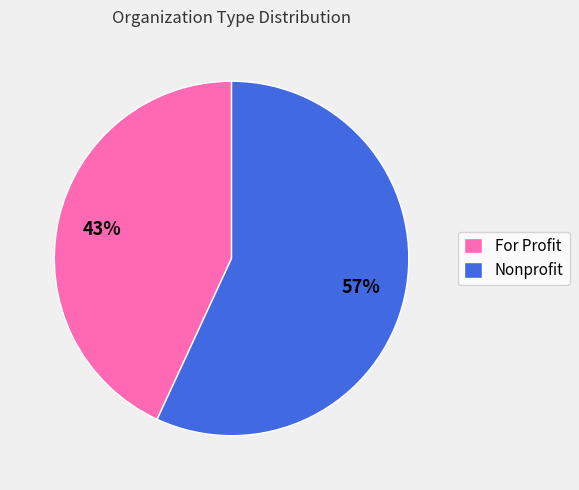

What percentage is the For Profit slice, to the nearest percent?

43%